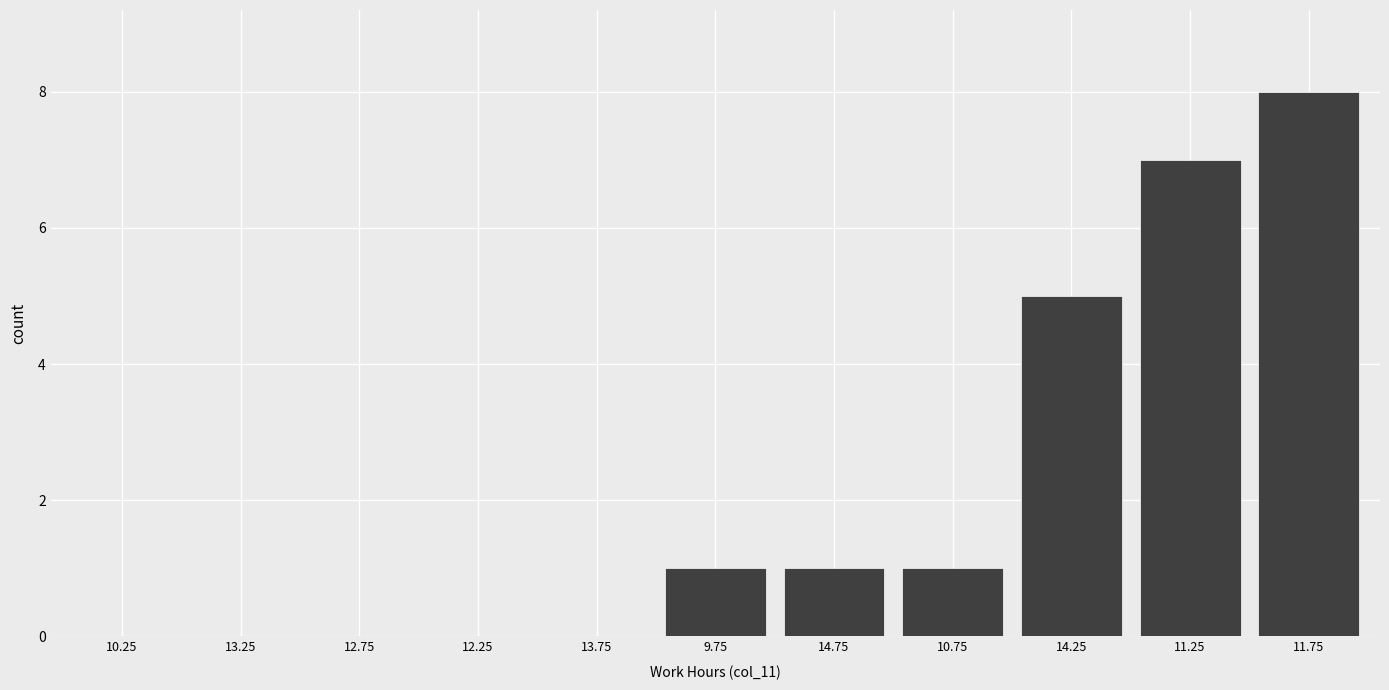

Reading right to left, list all the values displayed in this chart.

11.75=8	11.25=7	14.25=5	10.75=1	14.75=1	9.75=1	13.75=0	12.25=0	12.75=0	13.25=0	10.25=0